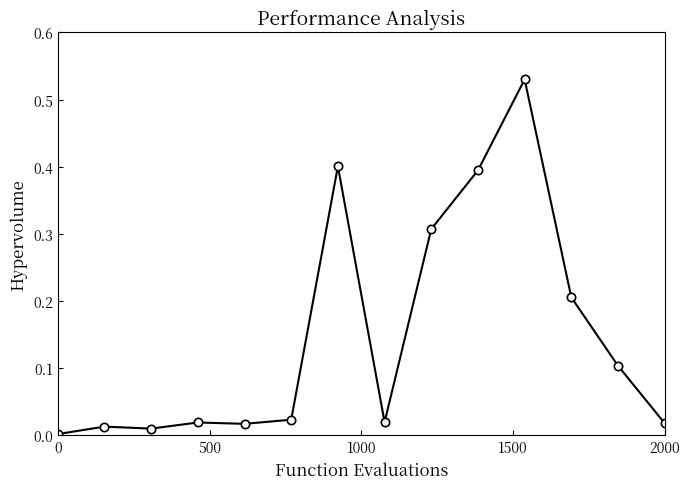

What is the difference between the second highest and minimum values?

0.4